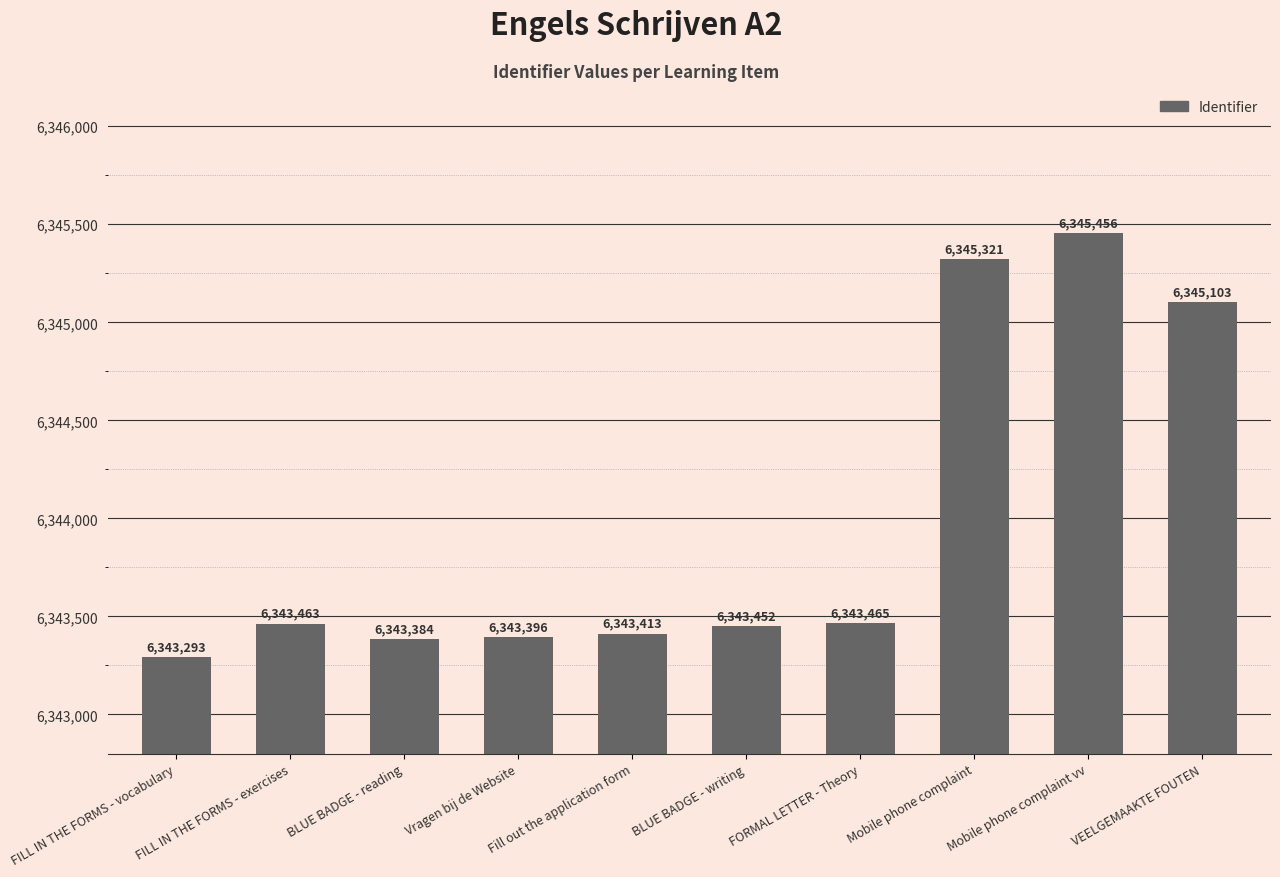

What is the change in value from BLUE BADGE - writing to FORMAL LETTER - Theory?

+13